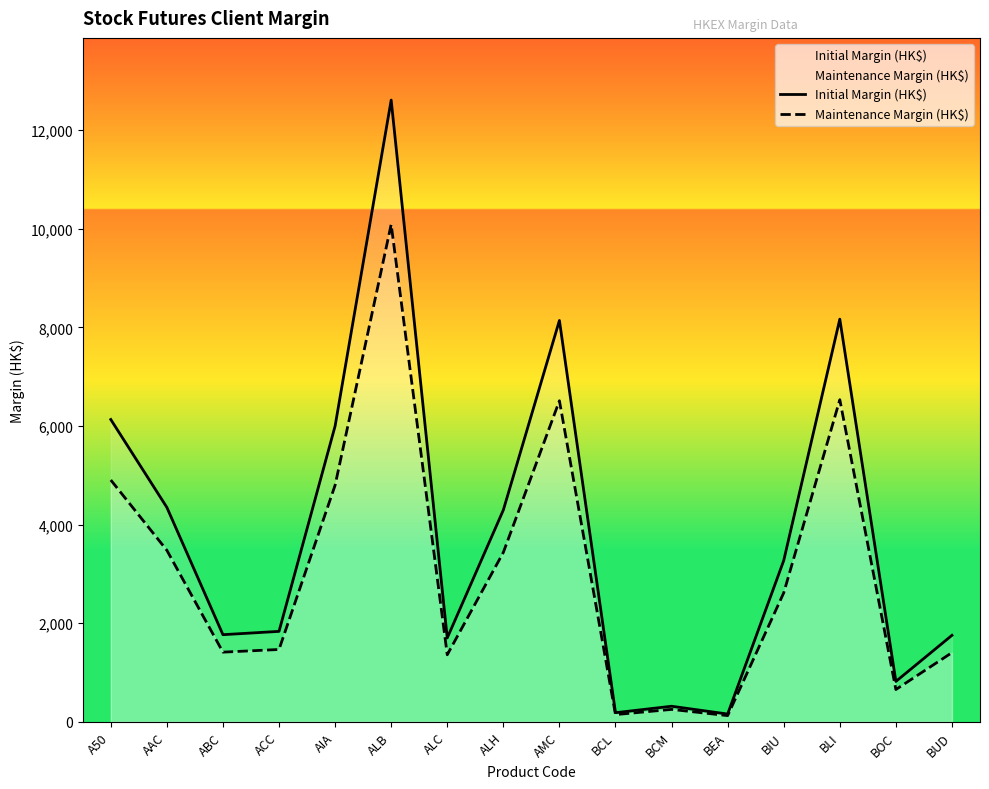

At which category is the sum across all series the highest?

ALB